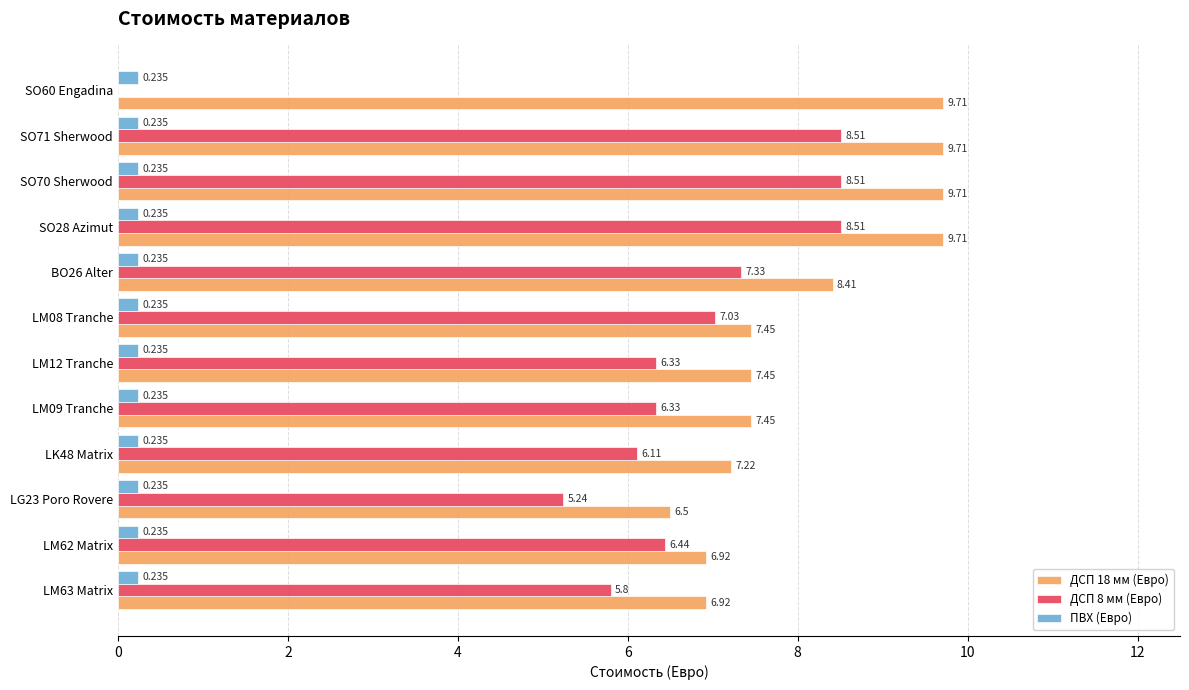

Count the number of categories in the chart.

12